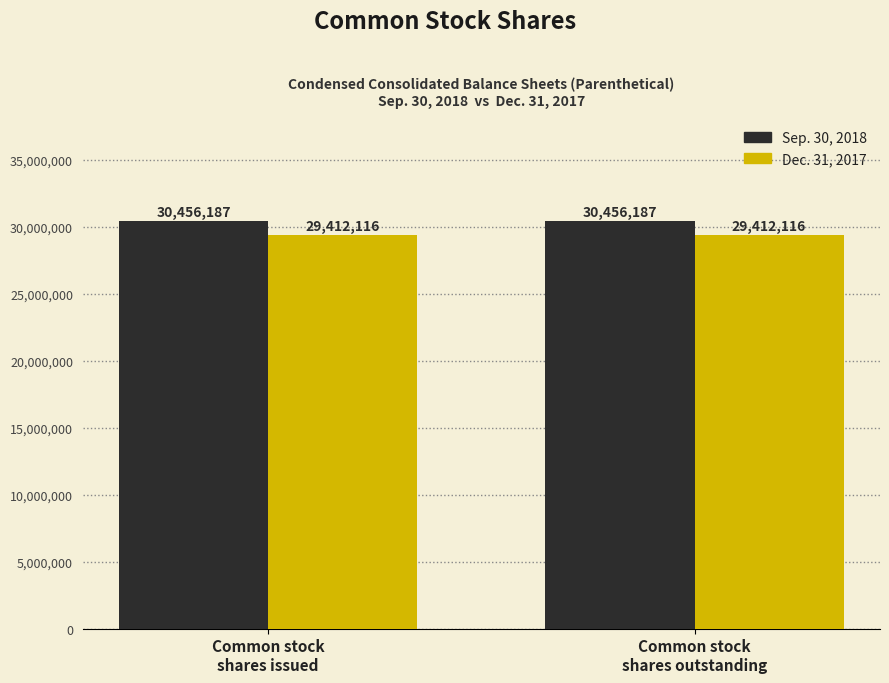

Is the value of Sep. 30, 2018 at Common stock
shares issued greater than the value of Dec. 31, 2017 at Common stock
shares issued?

Yes